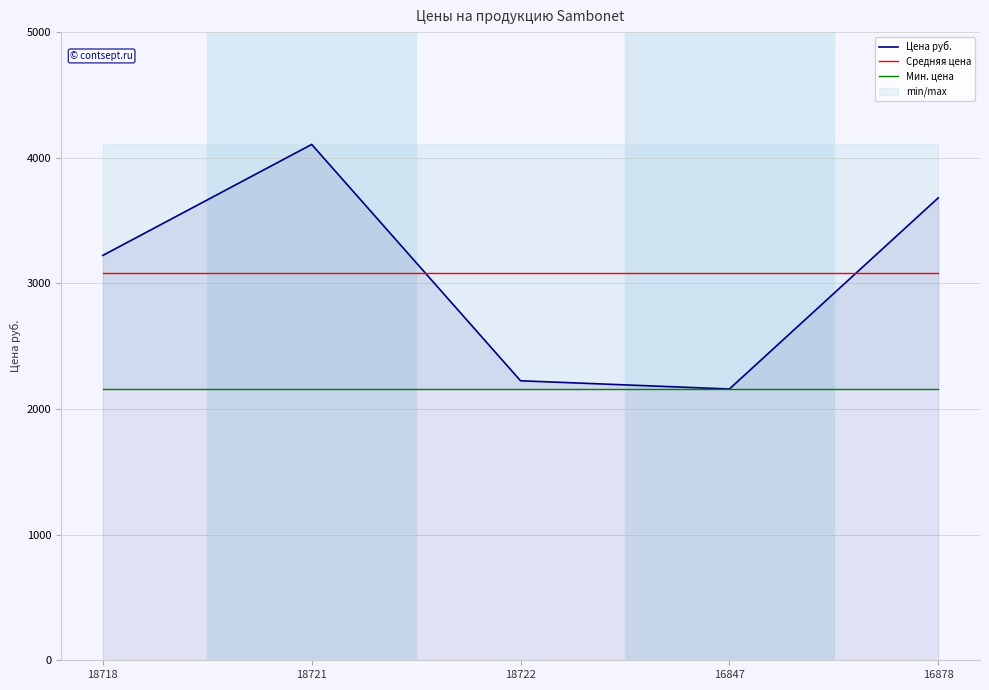

Reading left to right, what are all the values shown in this chart?

Цена руб.: 18718=3222.7	18721=4106.0	18722=2224.8	16847=2159.4	16878=3680.7
Средняя цена: 18718=3078.7	18721=3078.7	18722=3078.7	16847=3078.7	16878=3078.7
Мин. цена: 18718=2159.4	18721=2159.4	18722=2159.4	16847=2159.4	16878=2159.4